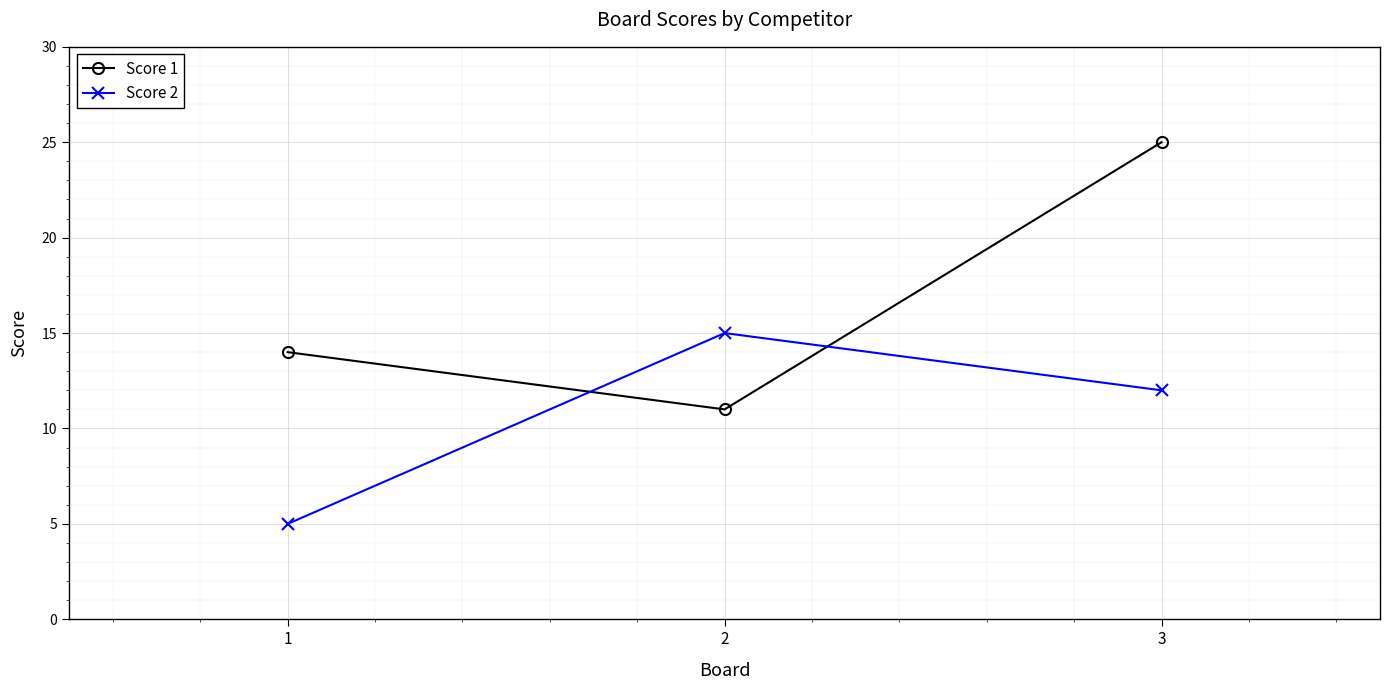

Count the Score 2 values in the range 5 to 15.

3